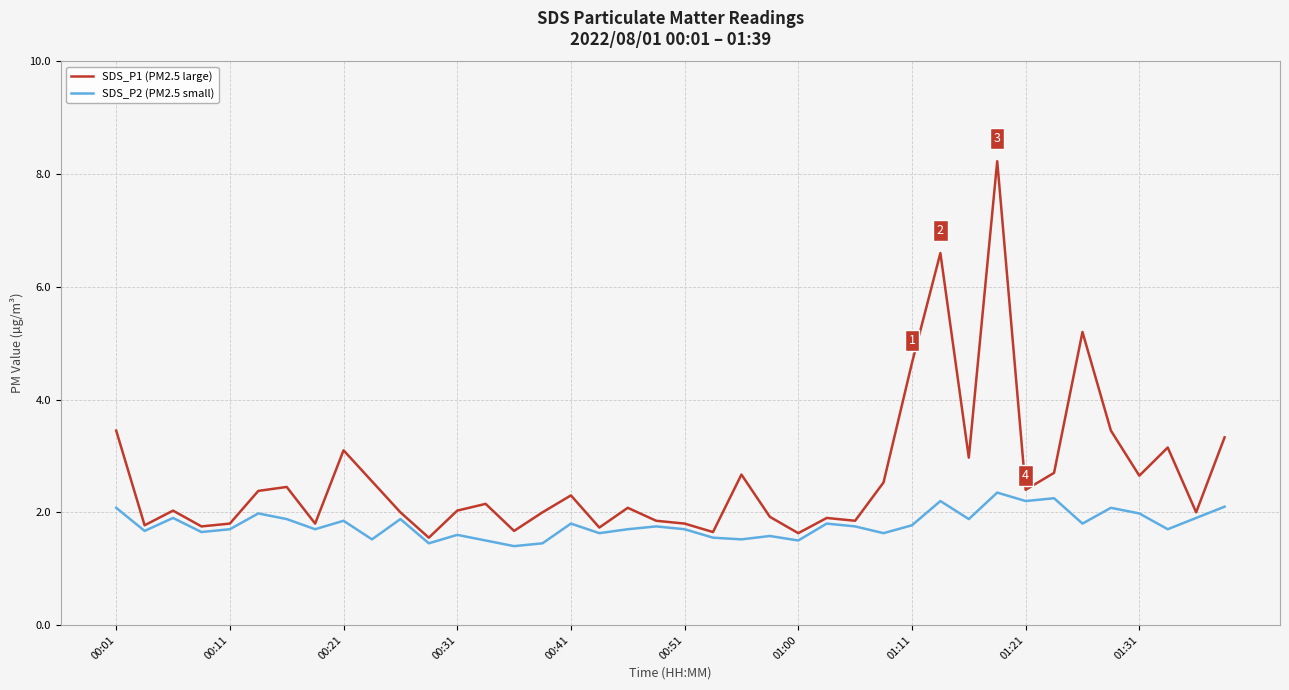

List the series in order of their overall mean, highest first.

SDS_P1 (PM2.5 large), SDS_P2 (PM2.5 small)